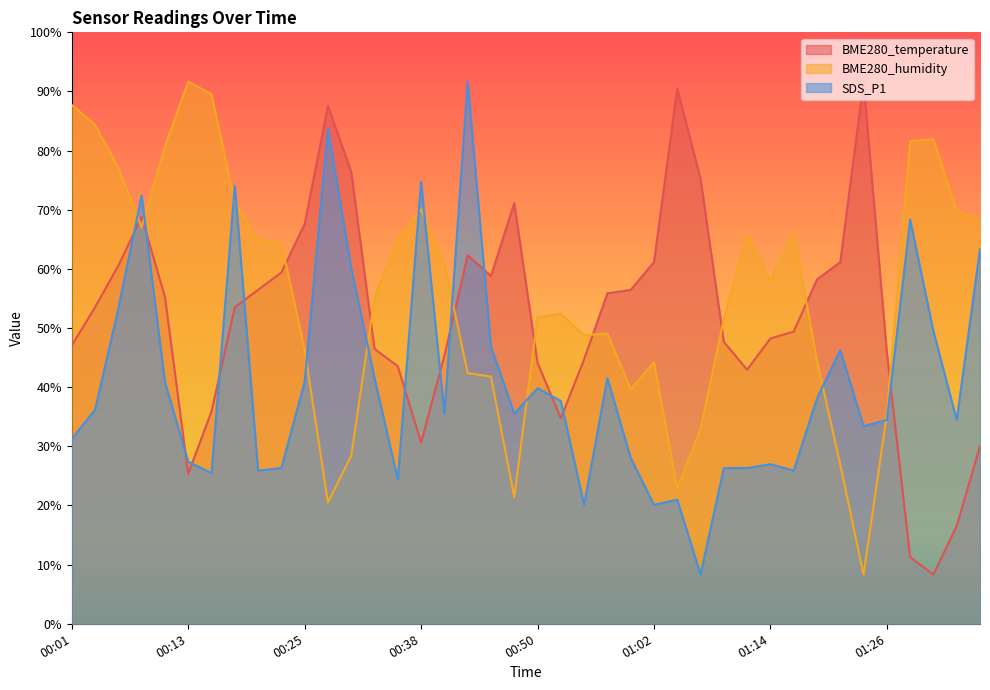

What is the difference between the maximum and minimum values in the BME280_temperature series?

83.3